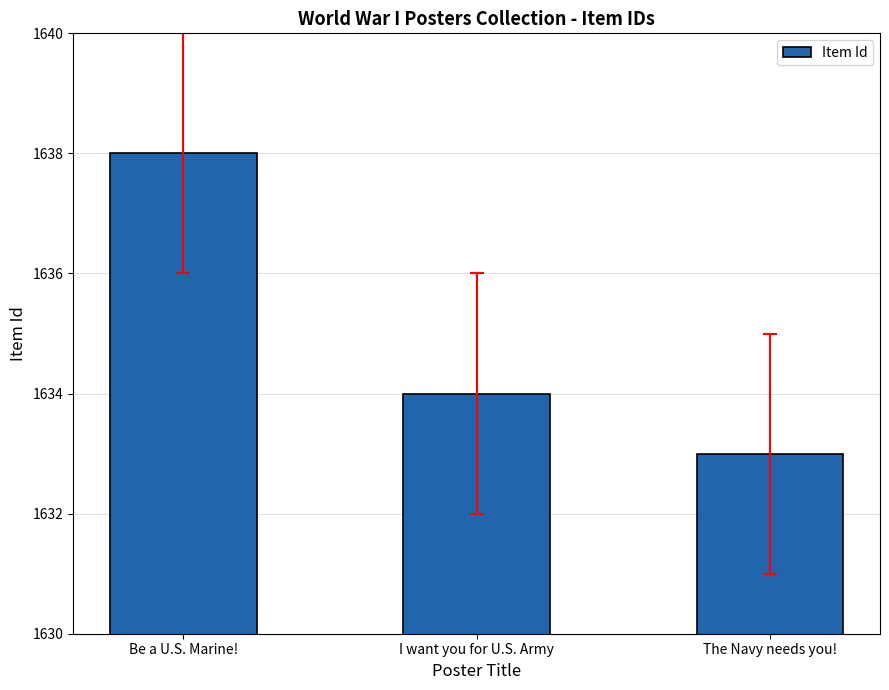

What is the difference between the maximum and minimum values?

5